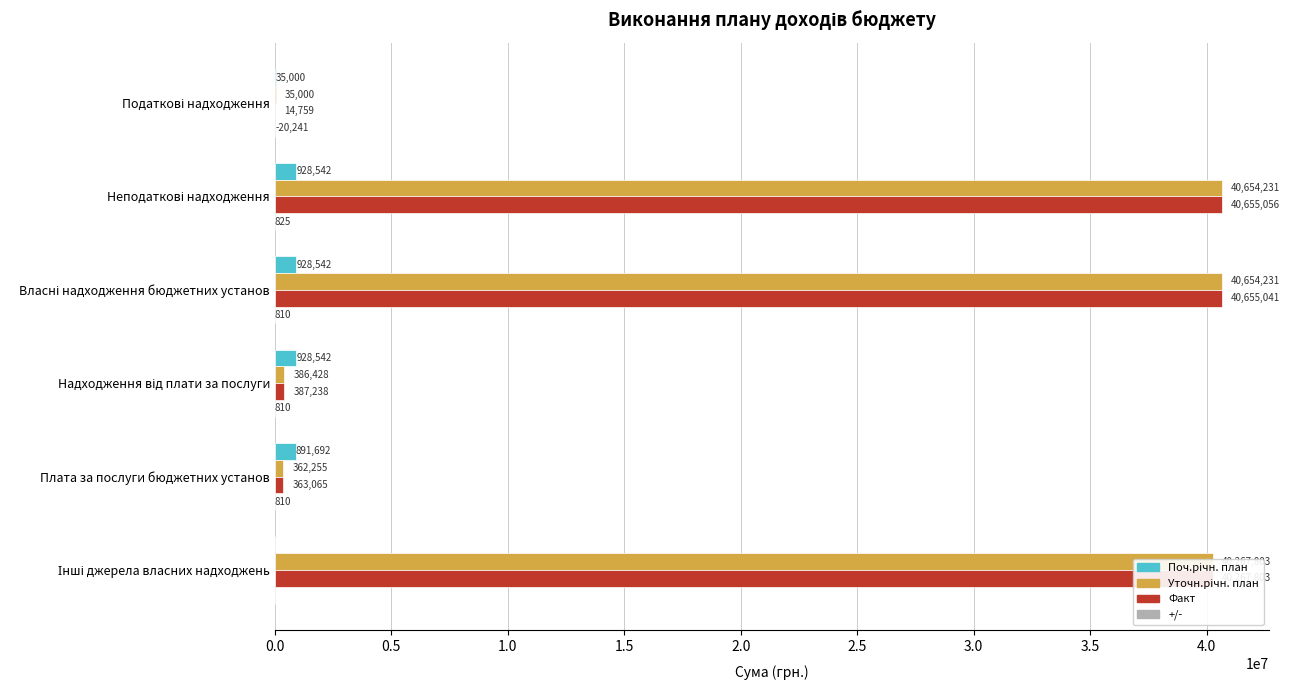

What is the total value across all series at Плата за послуги бюджетних установ?

1617822.0